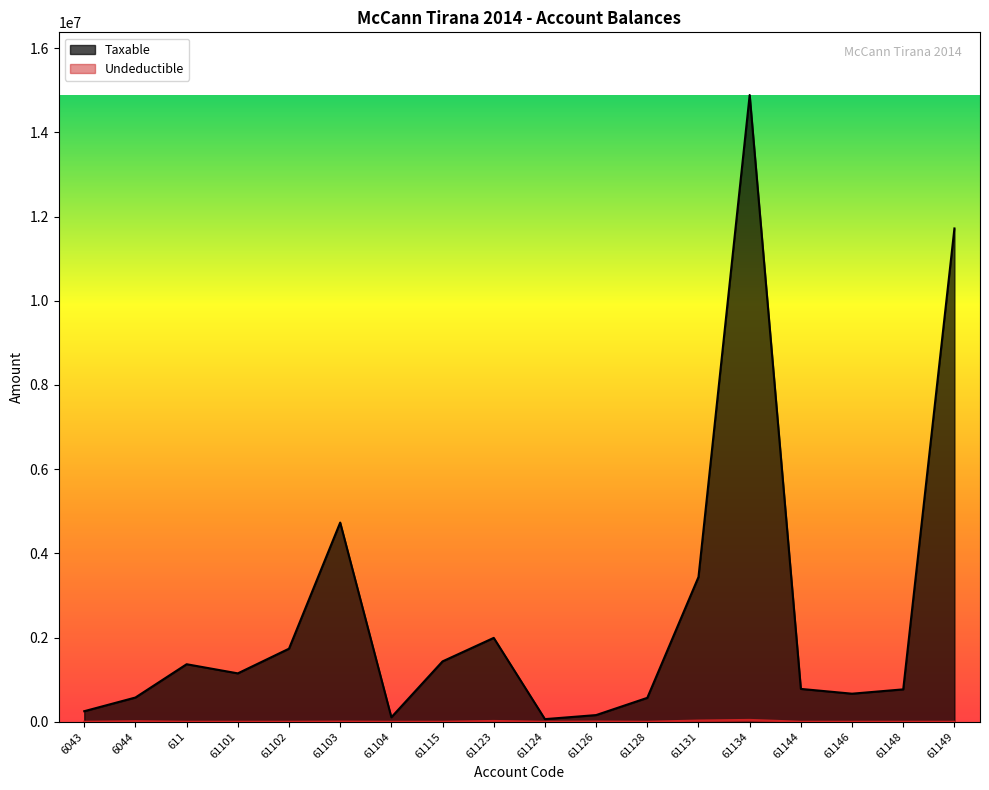

How many values in Undeductible are above zero?

7